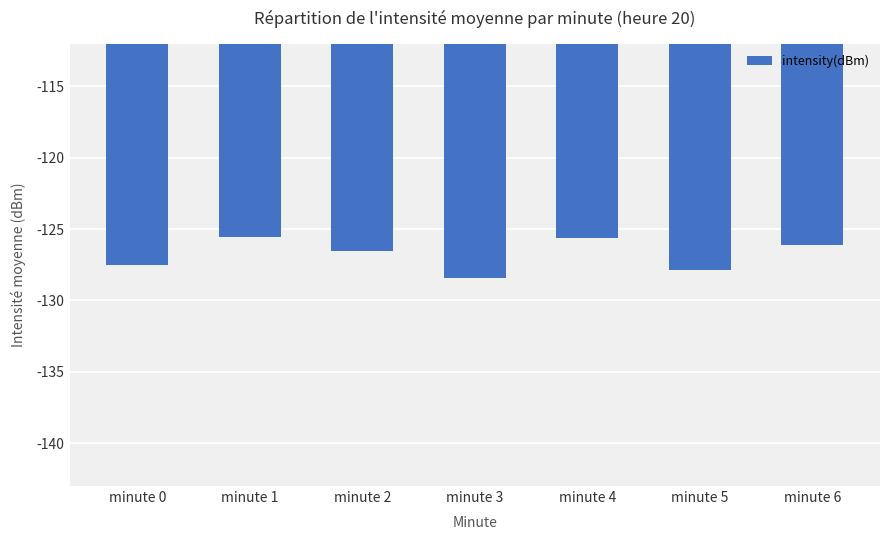

Where does the data first go above -126?

minute 1